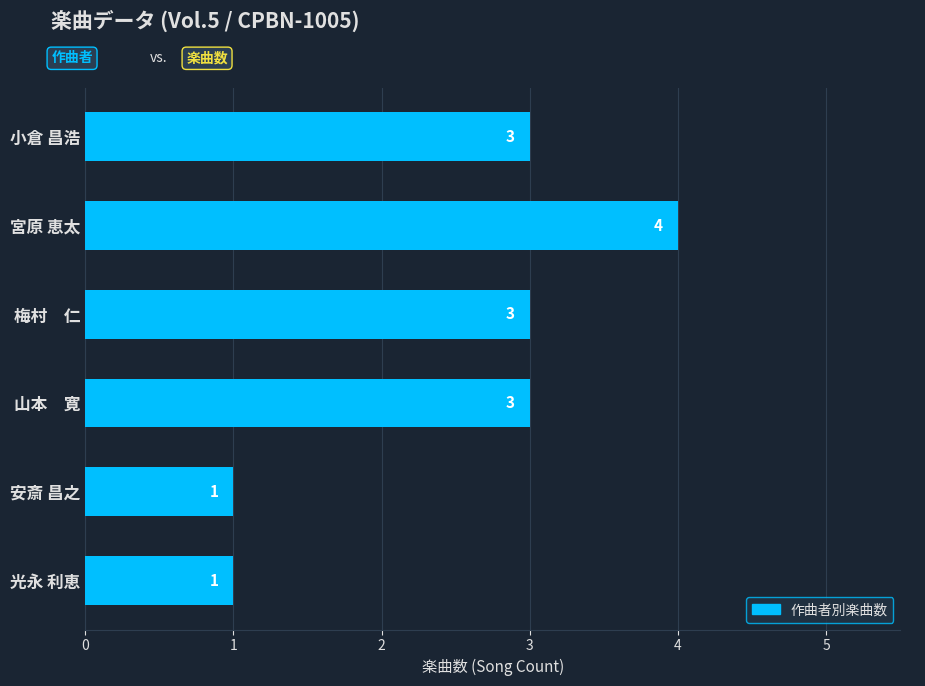

What is the difference between the maximum and minimum values?

3